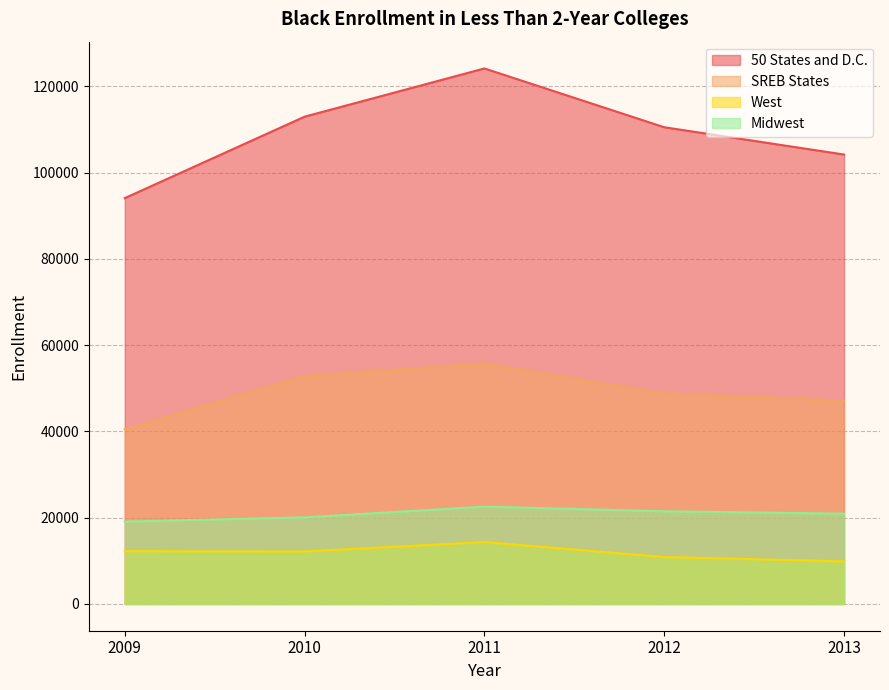

What is the sum of the SREB States values at 2010 and 2013?

100041